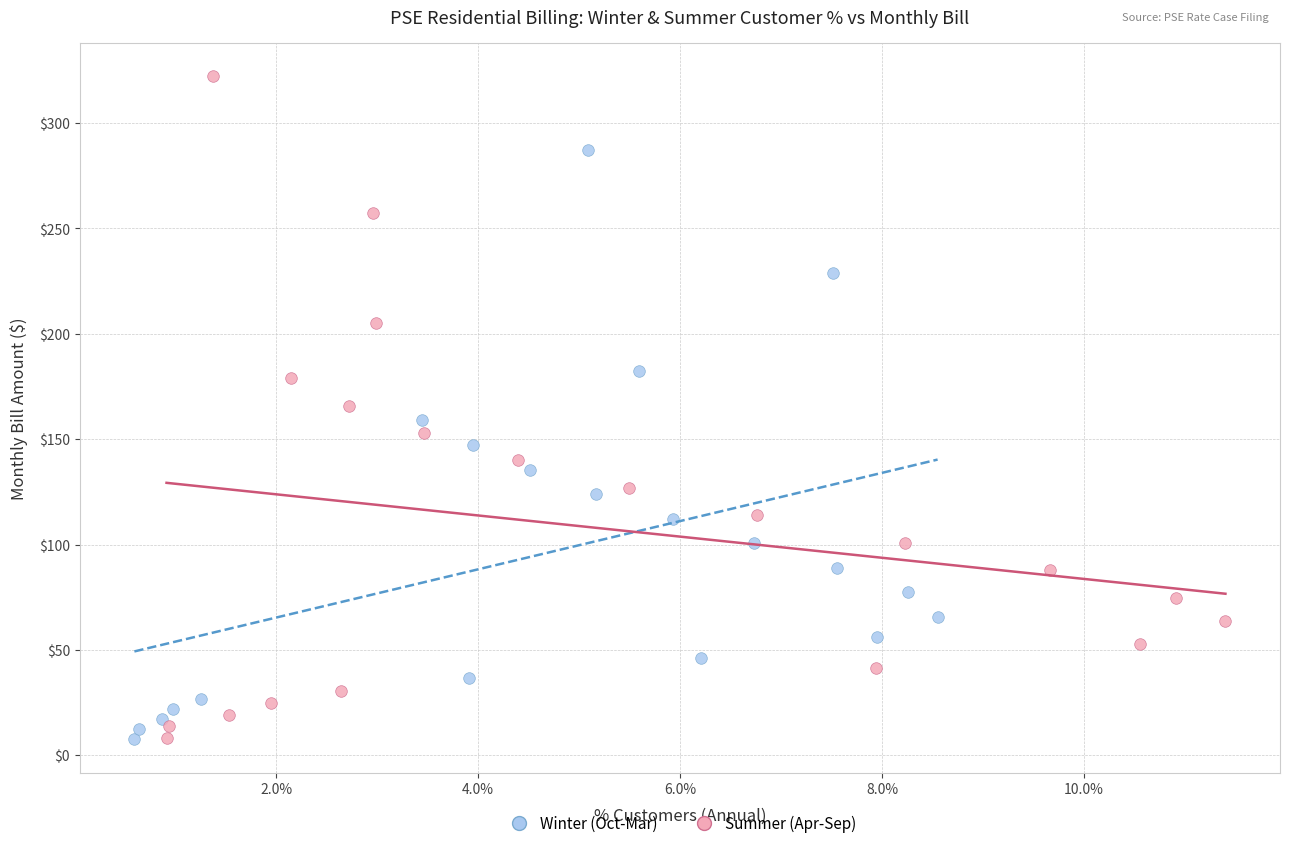

Which series has the largest Y range (max minus min)?

Summer (Apr-Sep)